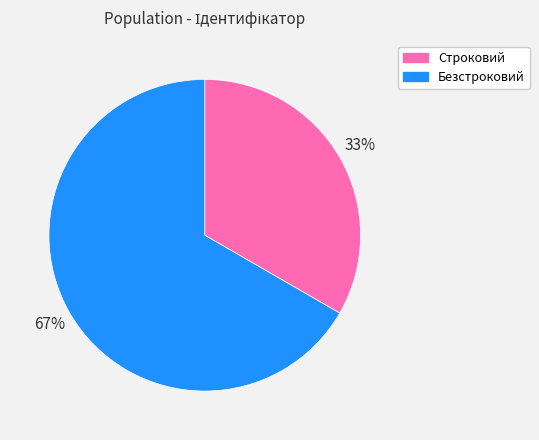

Combined, do Строковий and Безстроковий account for over 50%?

Yes